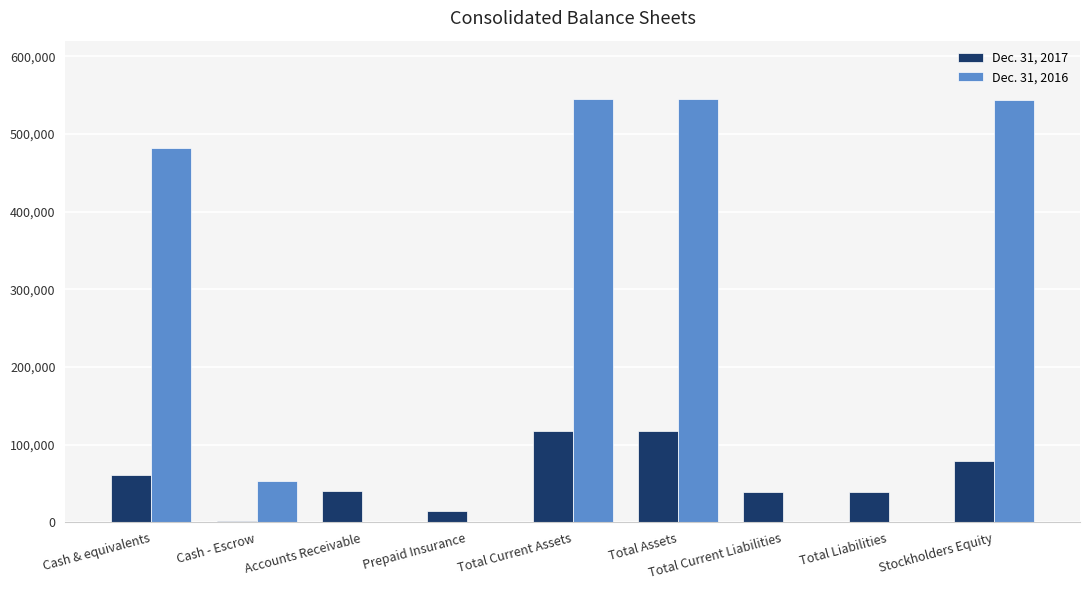

What is the greatest value displayed?

544535